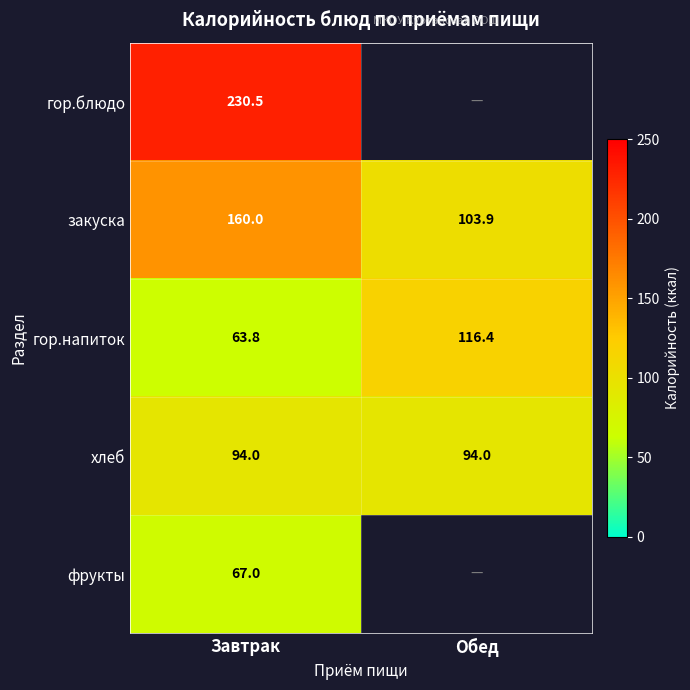

What is the maximum value for гор.напиток?

116.4